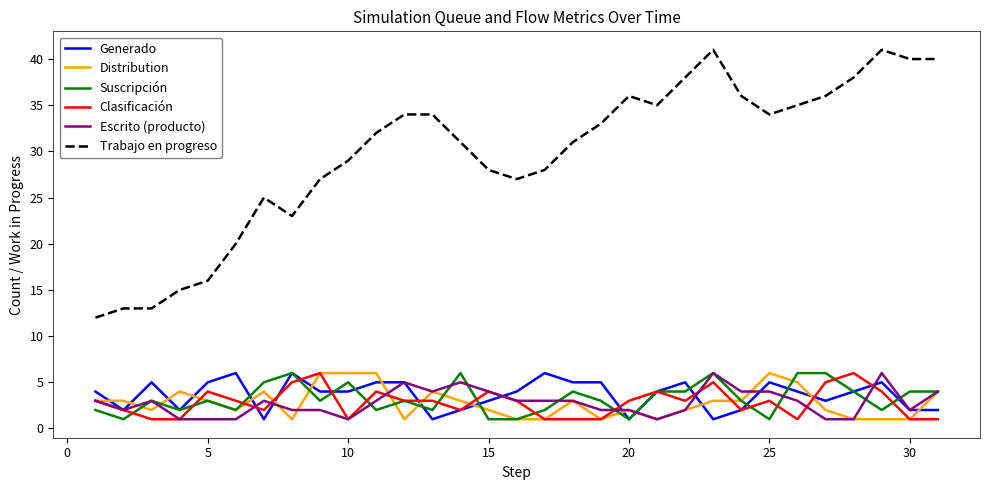

What is the difference between the maximum and minimum values in the Trabajo en progreso series?

29